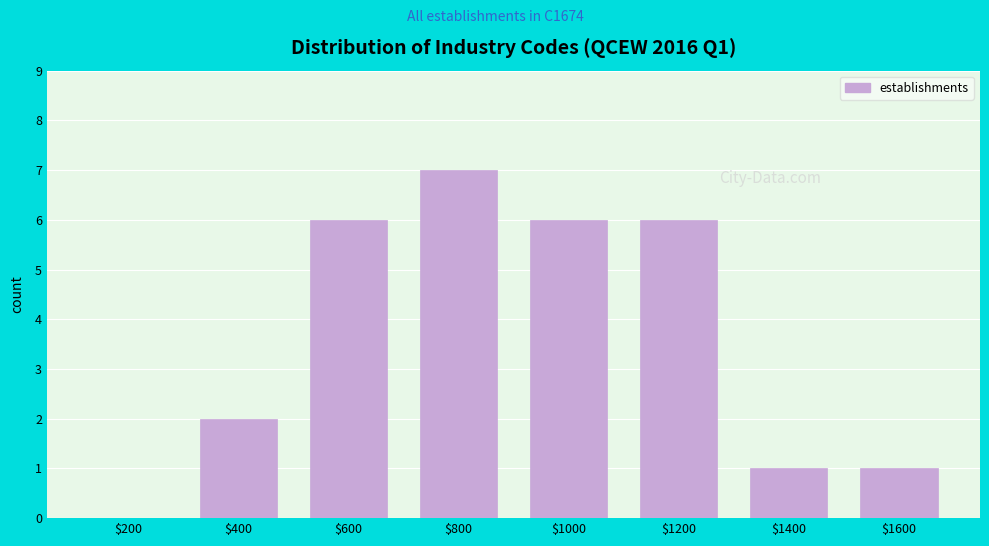

True or false: the data shows 2 at $600.

False